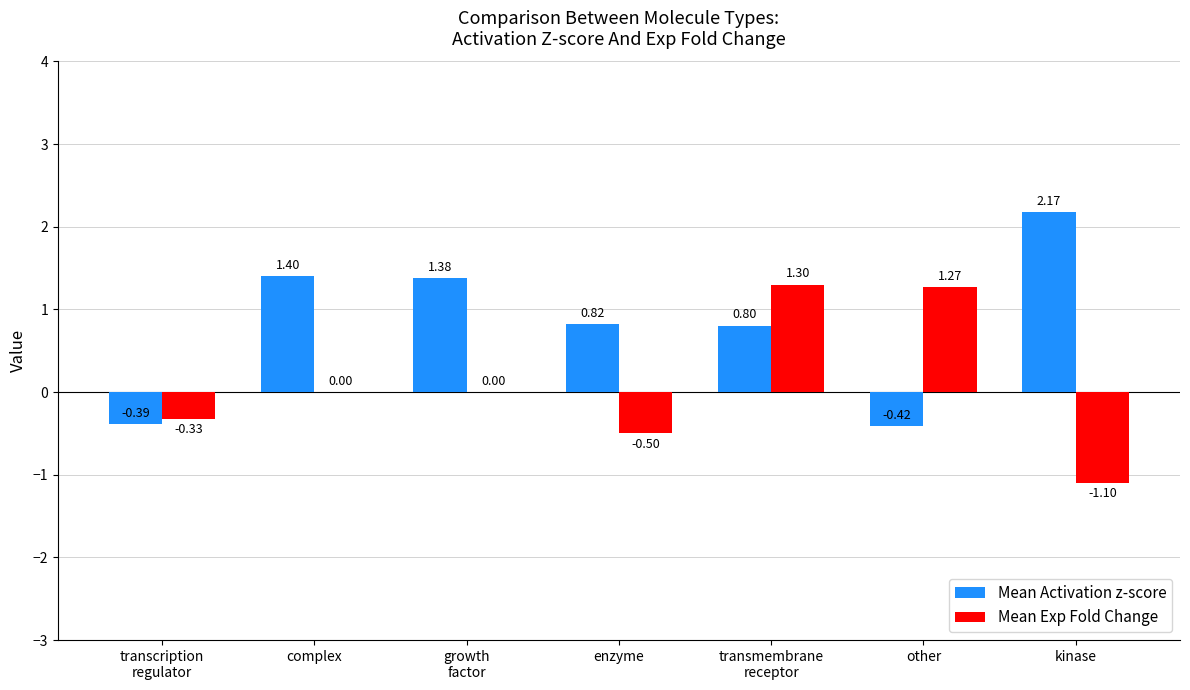

What is the total value across all series at enzyme?

0.3